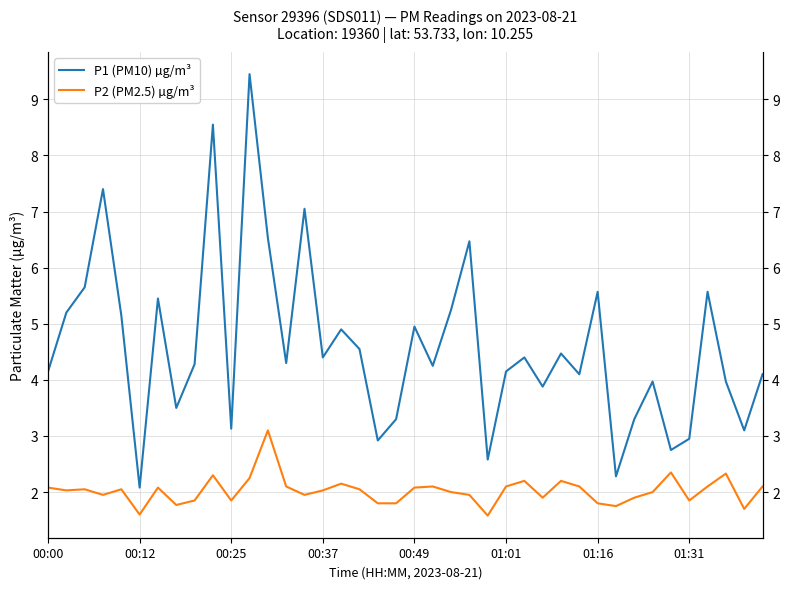

At 00:12, list the series in order from smallest to largest.

P2 (PM2.5) µg/m³, P1 (PM10) µg/m³